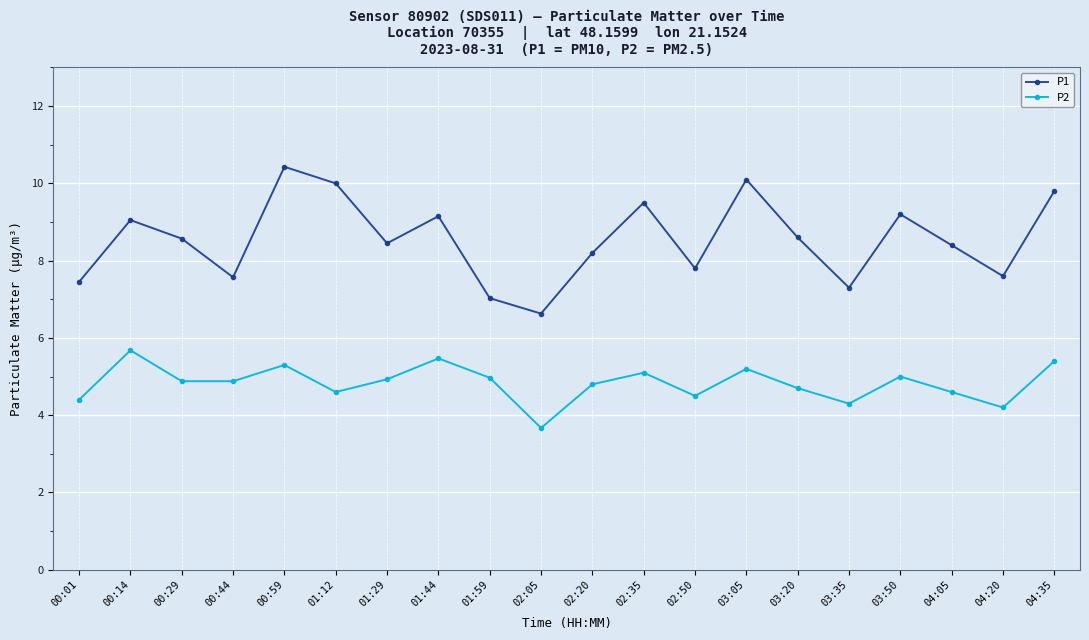

Count the number of data series in this chart.

2